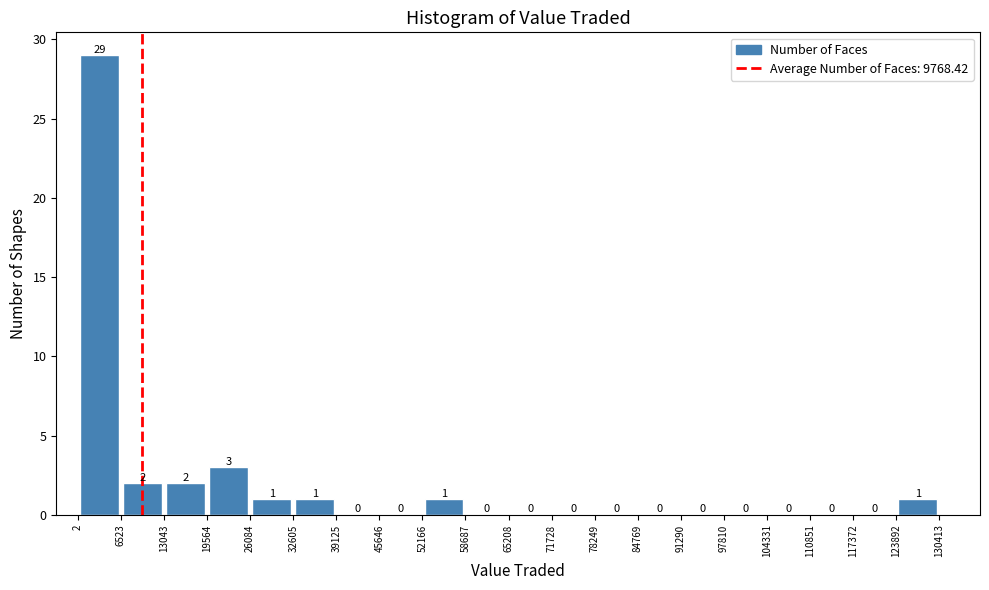

Reading left to right, list every bar in this chart as the range it spans on the x-axis followed by its height.

2 to 6523: 29
6523 to 13043: 2
13043 to 19564: 2
19564 to 26084: 3
26084 to 32605: 1
32605 to 39125: 1
39125 to 45646: 0
45646 to 52166: 0
52166 to 58687: 1
58687 to 65208: 0
65208 to 71728: 0
71728 to 78249: 0
78249 to 84769: 0
84769 to 91290: 0
91290 to 97810: 0
97810 to 104331: 0
104331 to 110851: 0
110851 to 117372: 0
117372 to 123892: 0
123892 to 130413: 1